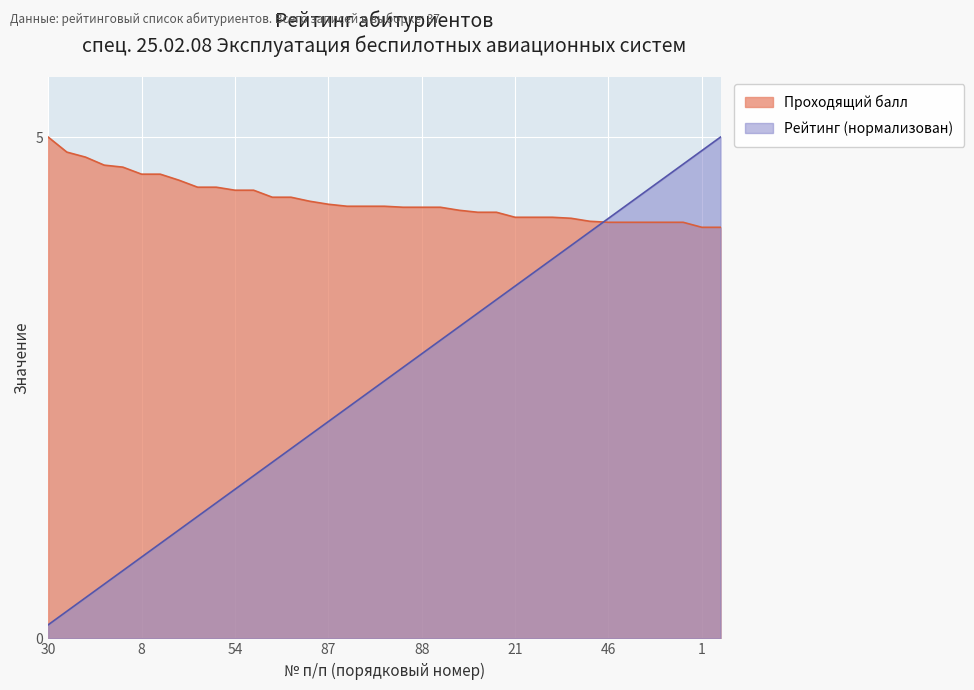

What is the difference between the maximum and minimum values in the Проходящий балл series?

0.9